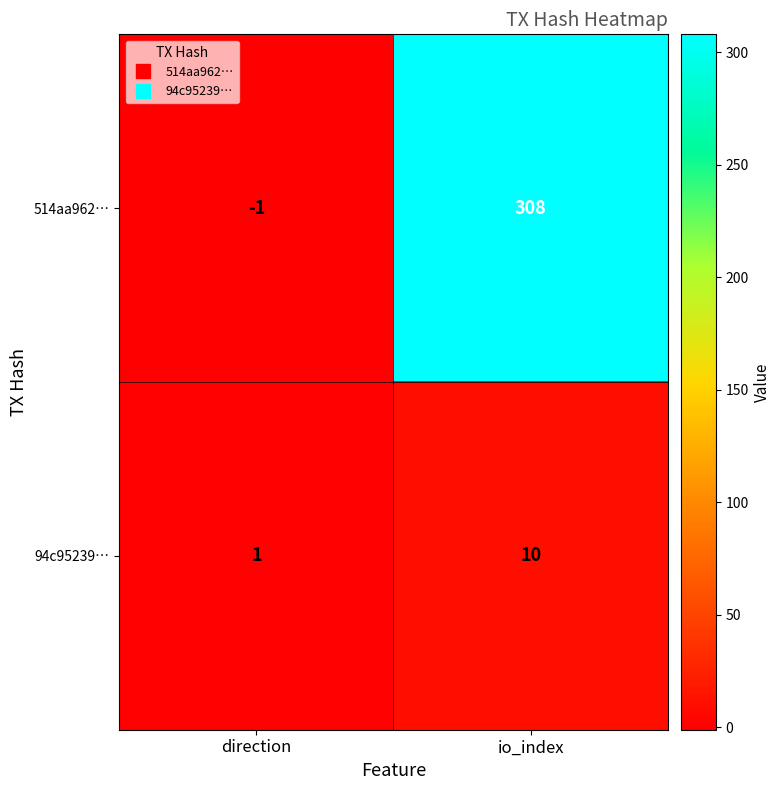

Rank the series by their maximum value, from highest to lowest.

514aa962…, 94c95239…